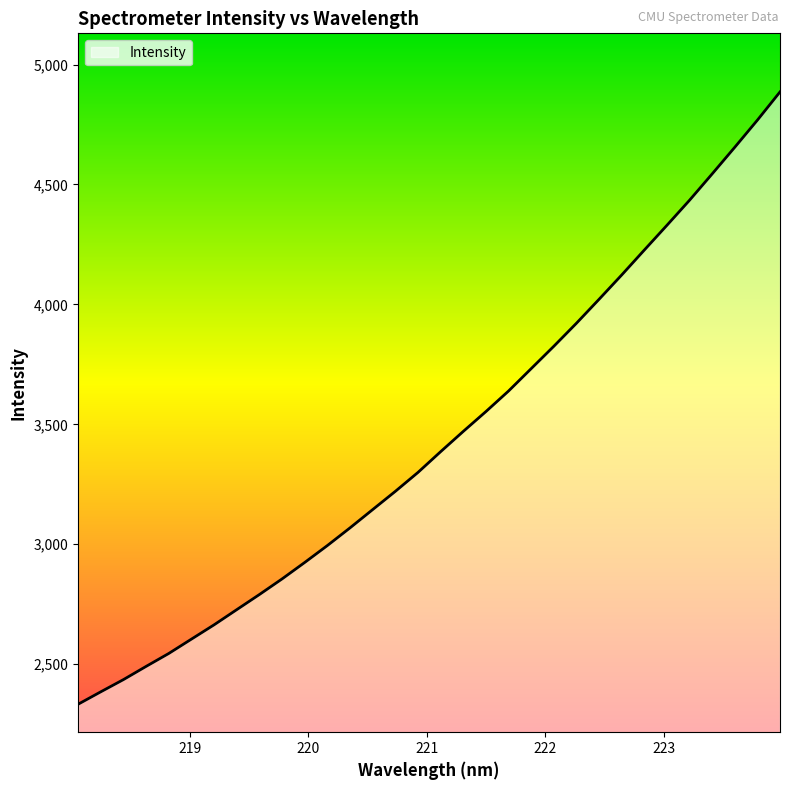

What is the maximum value shown in the chart?

4885.9